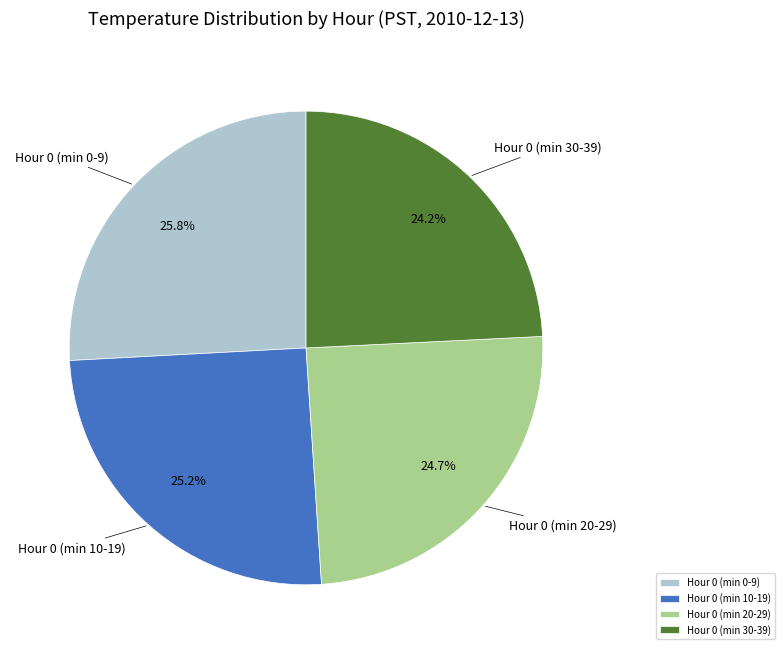

Is there any slice that represents more than half of the pie?

No